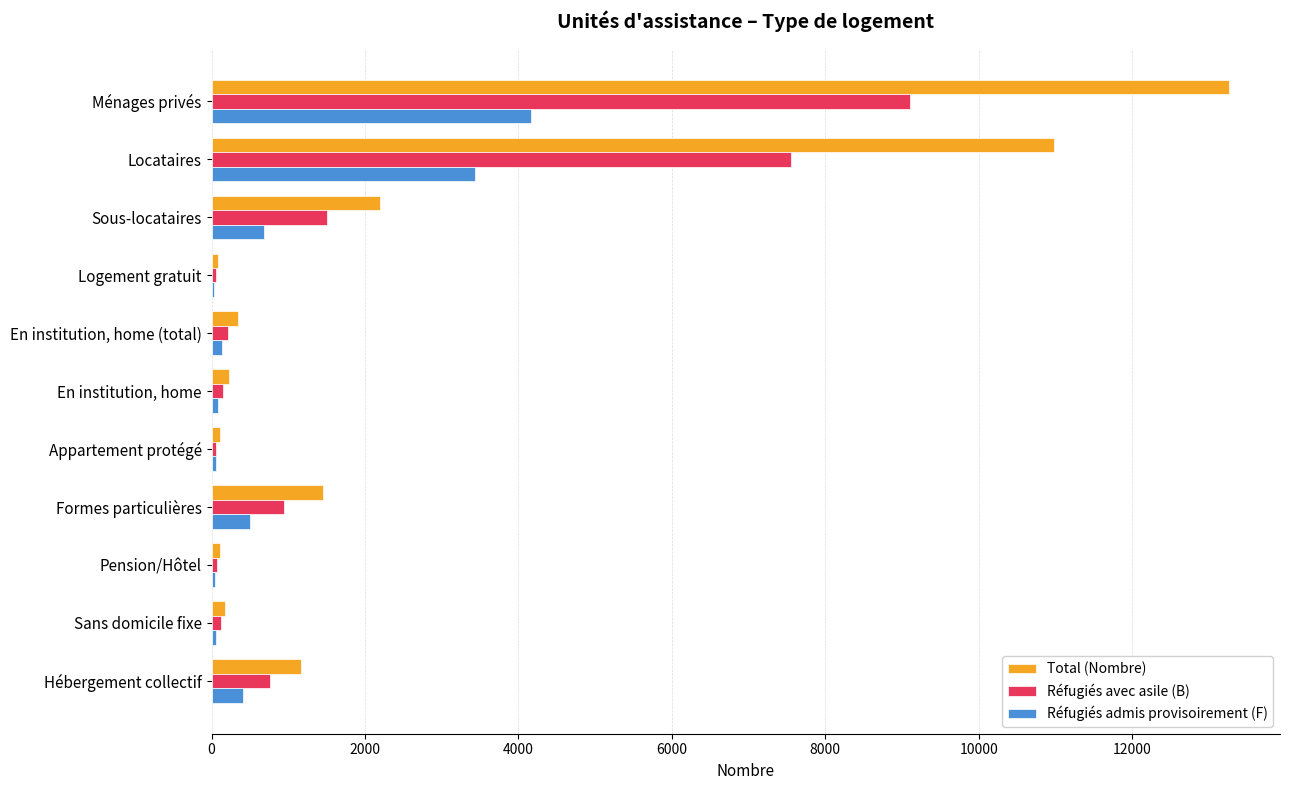

How many series are shown in this chart?

3